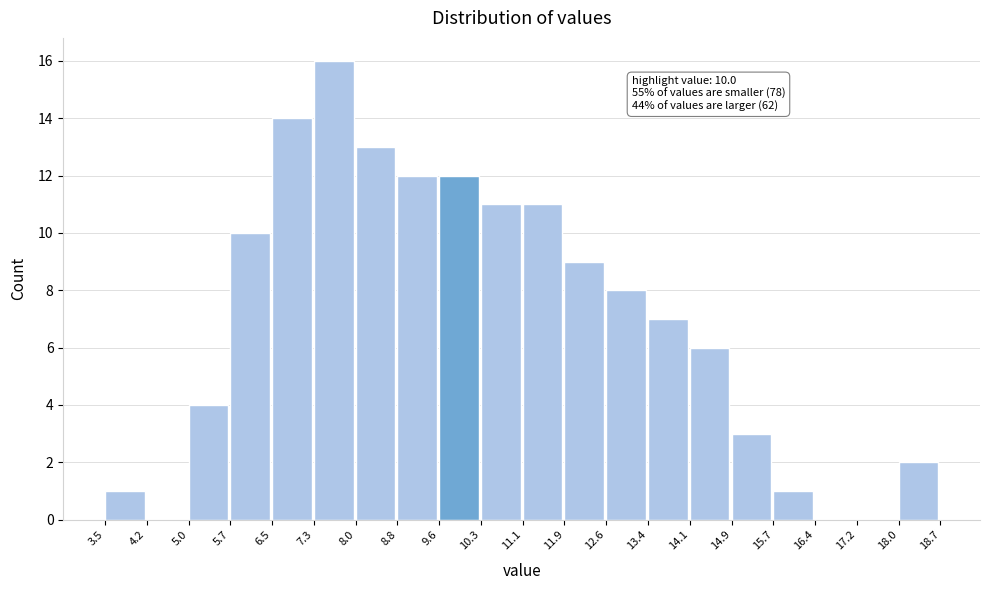

Over which range of the x-axis is the bar tallest?

7.3 to 8.0